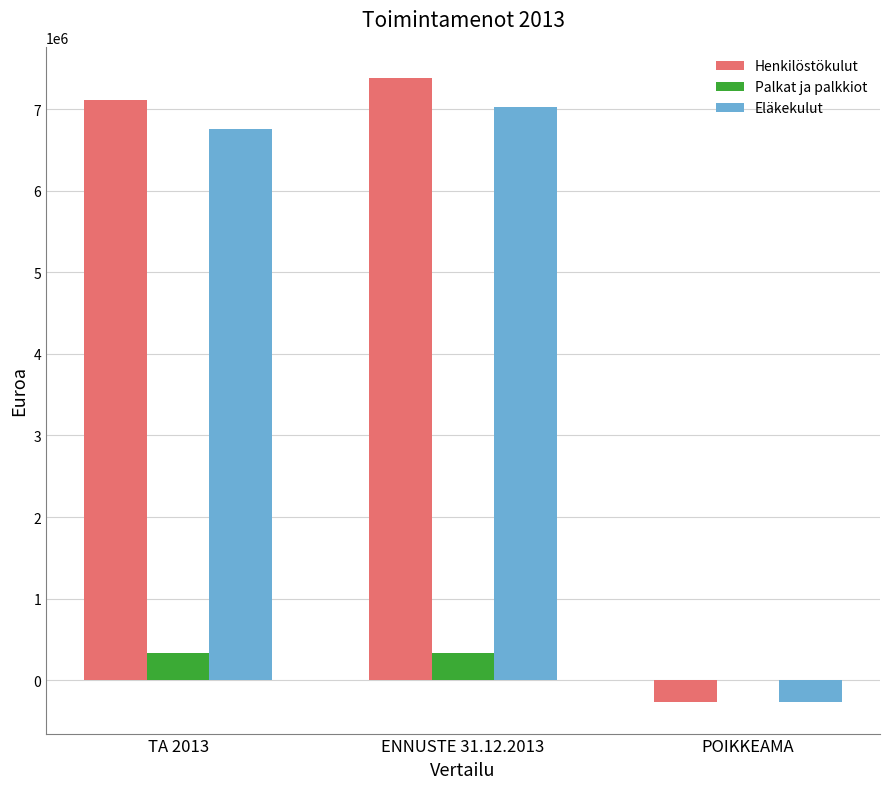

Are the bars grouped side by side (vs. stacked)?

Yes